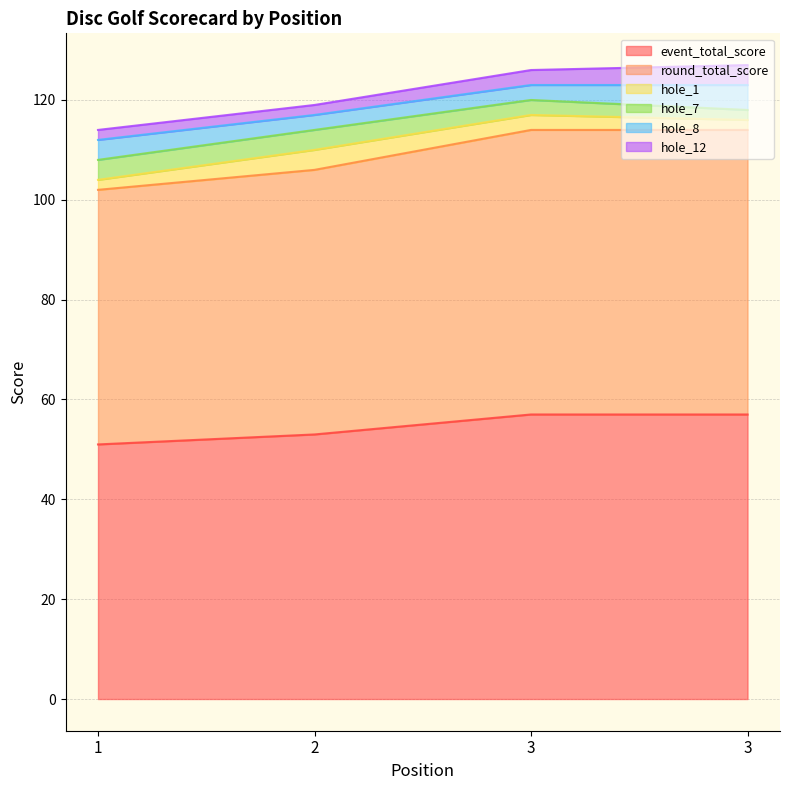

Reading left to right, transcribe all the data shown in this chart.

event_total_score: 51	53	57	57
round_total_score: 51	53	57	57
hole_1: 2	4	3	2
hole_7: 4	4	3	2
hole_8: 4	3	3	5
hole_12: 2	2	3	4